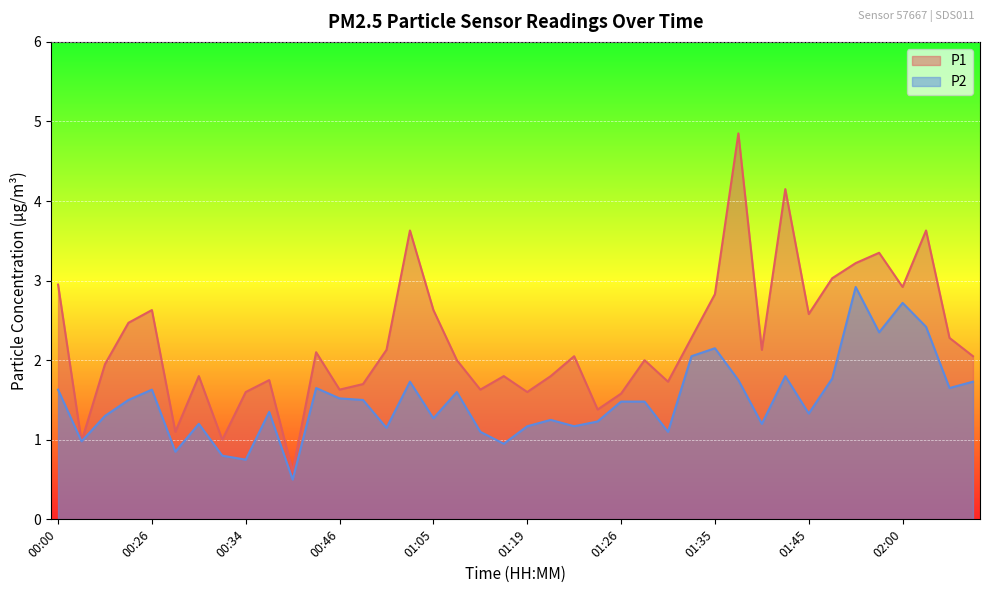

What is the sum of all P2 values?

59.7